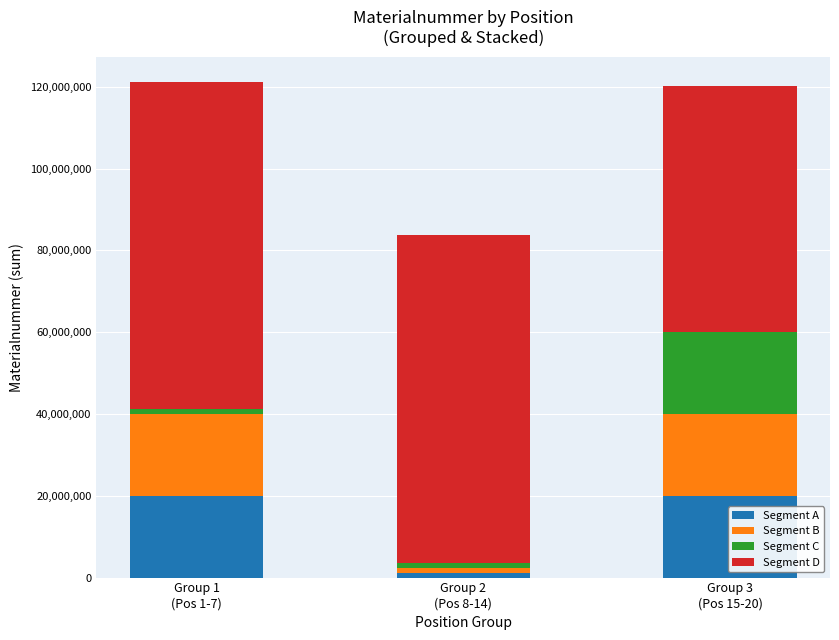

What is the difference between the second highest and minimum values in the Segment A series?

18793588